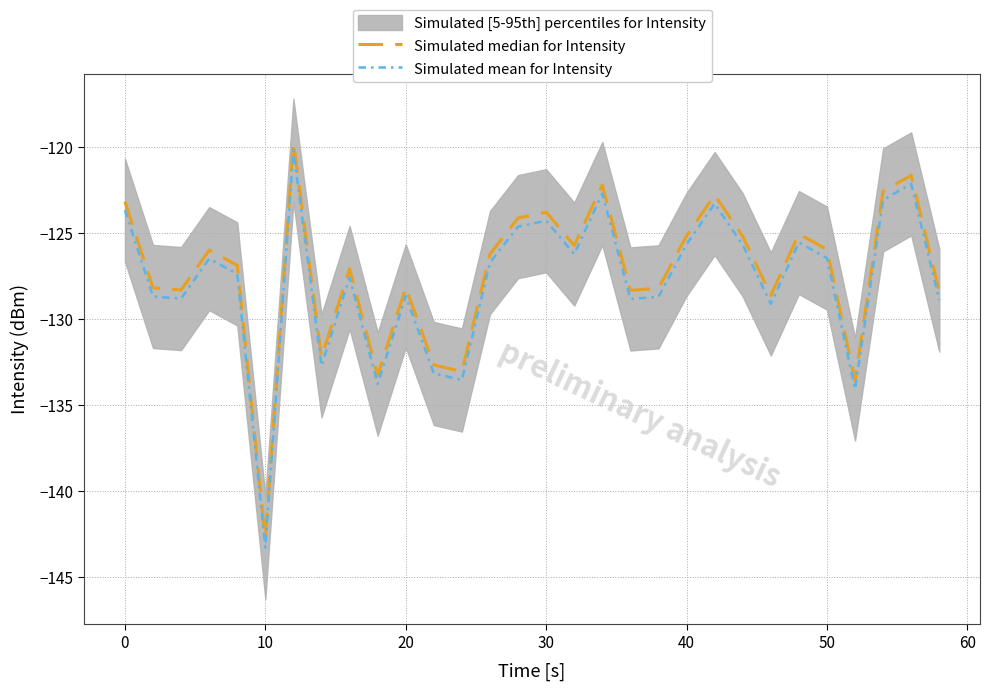

True or false: Simulated mean for Intensity and Simulated median for Intensity intersect in this chart.

False